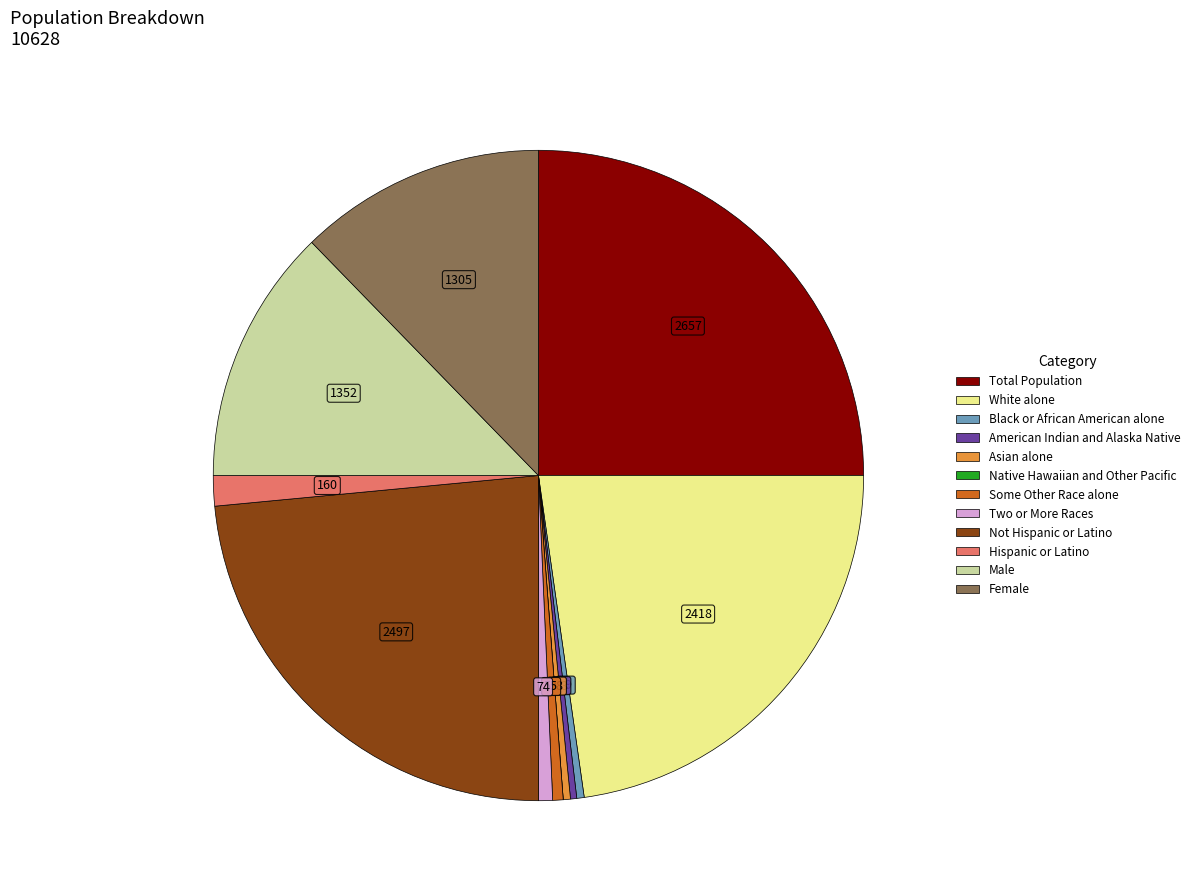

Approximately how many times larger is the value at Not Hispanic or Latino compared to American Indian and Alaska Native?

75.7